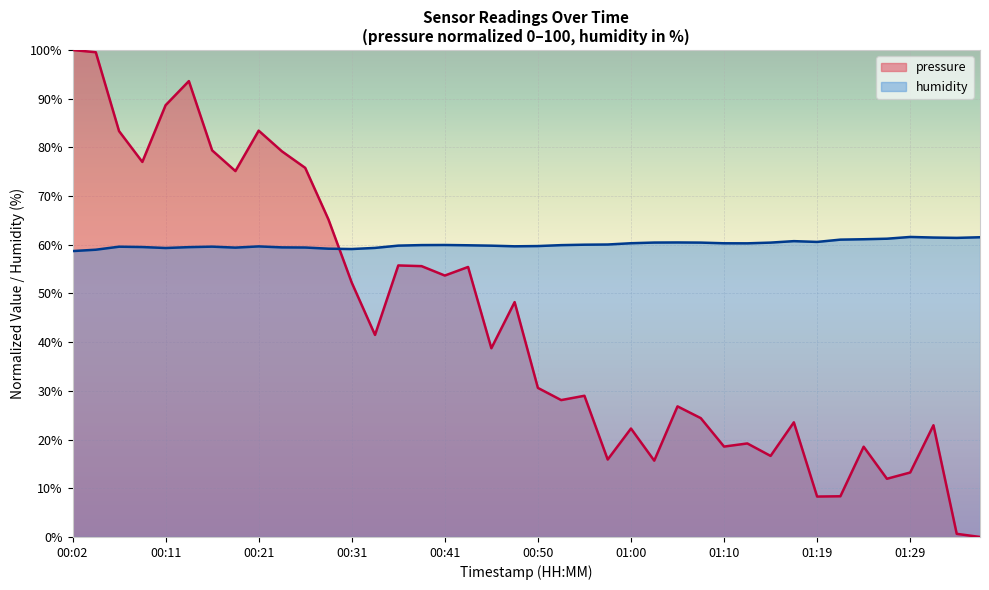

What is the sum of all pressure values?

1756.3